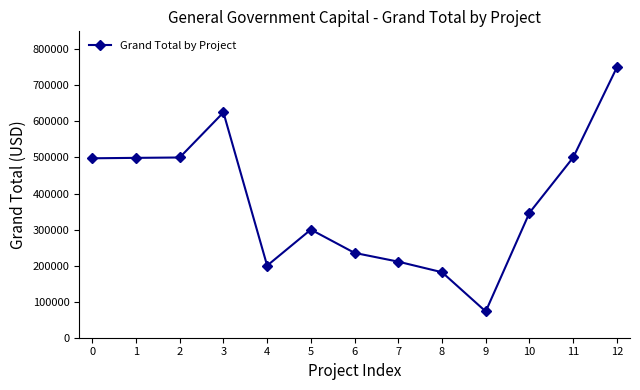

What is the change in value from 11 to 12?

+250000